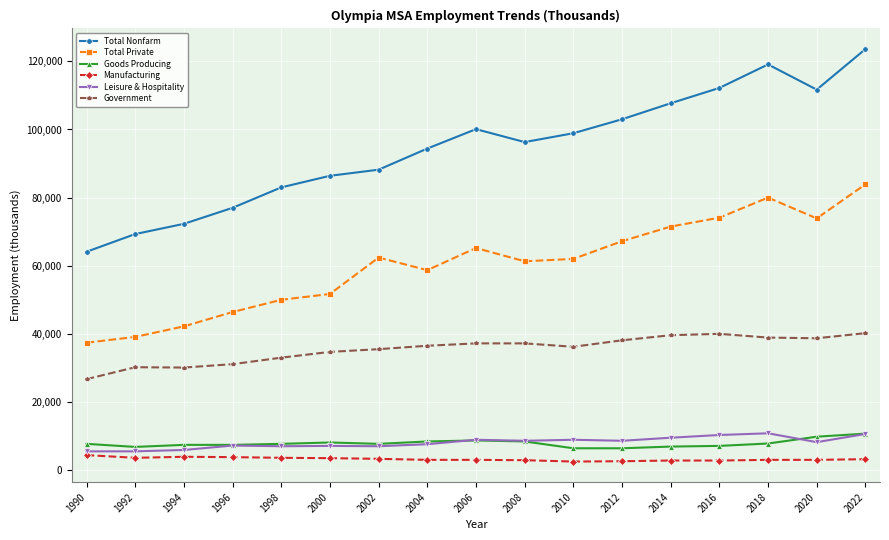

True or false: Government and Manufacturing intersect in this chart.

False